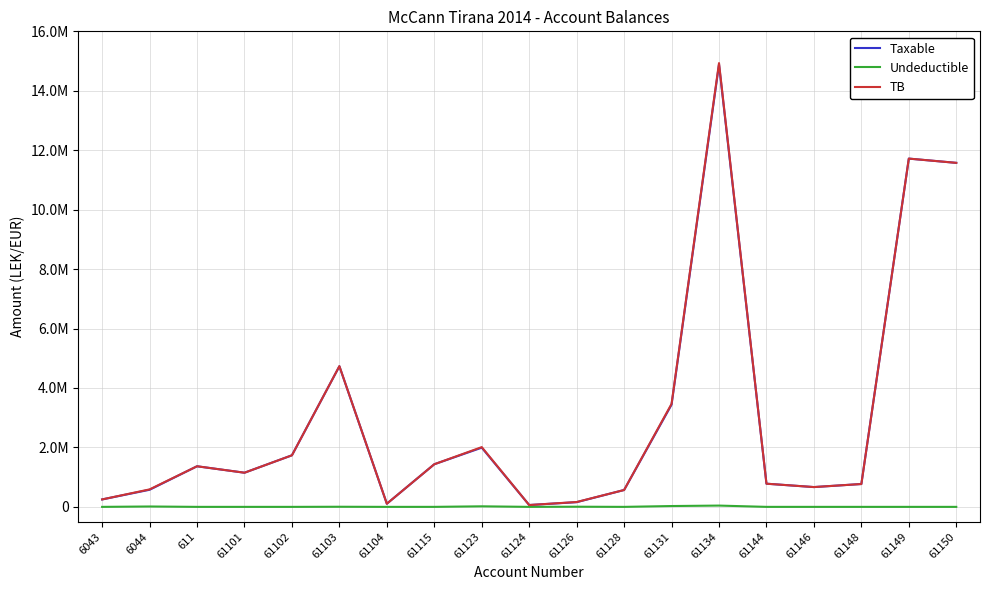

Does the chart have visible grid lines?

Yes